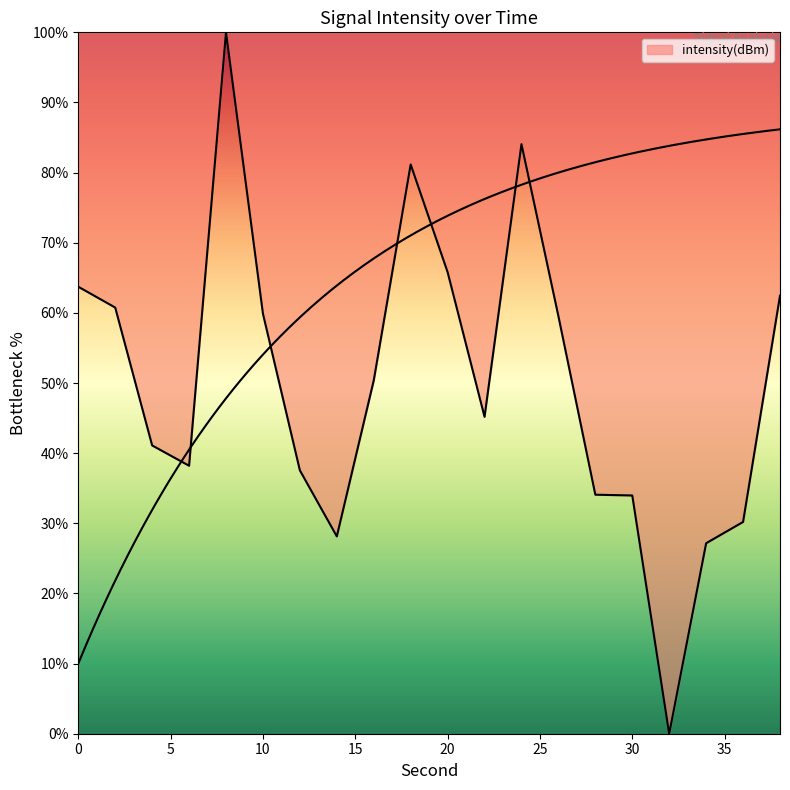

Rank the categories by value from highest to lowest.

8, 24, 18, 20, 0, 38, 2, 10, 26, 16, 22, 4, 6, 12, 28, 30, 36, 14, 34, 32